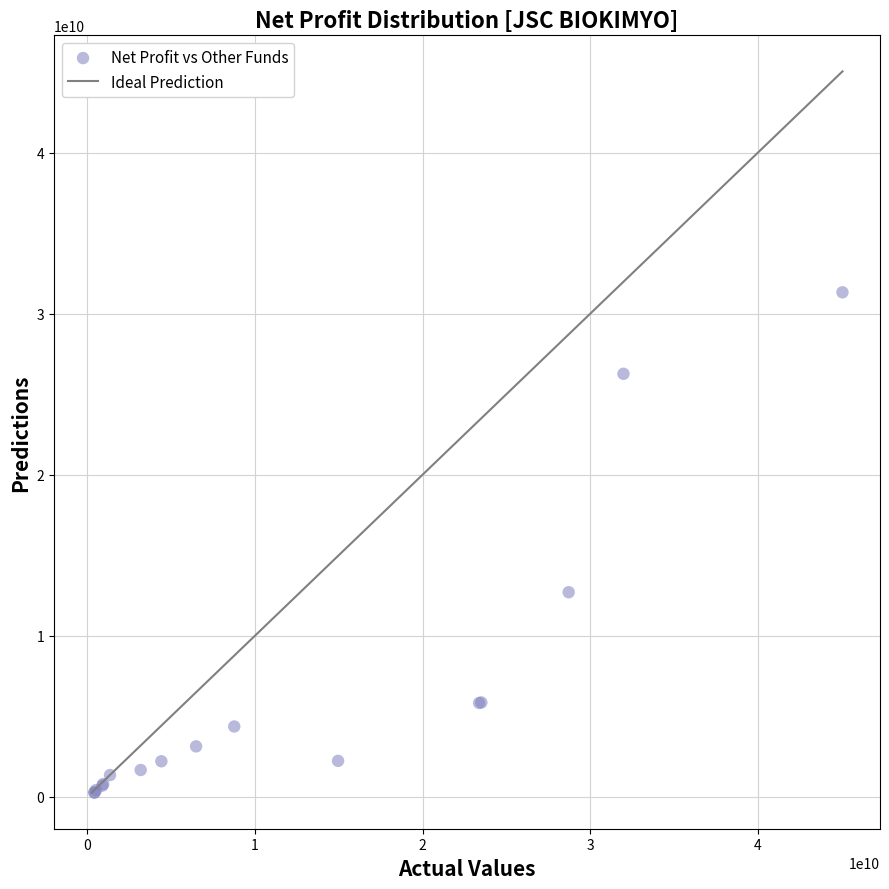

What Y value in the scatter plot is closest to 15794821399?

12707452400.3